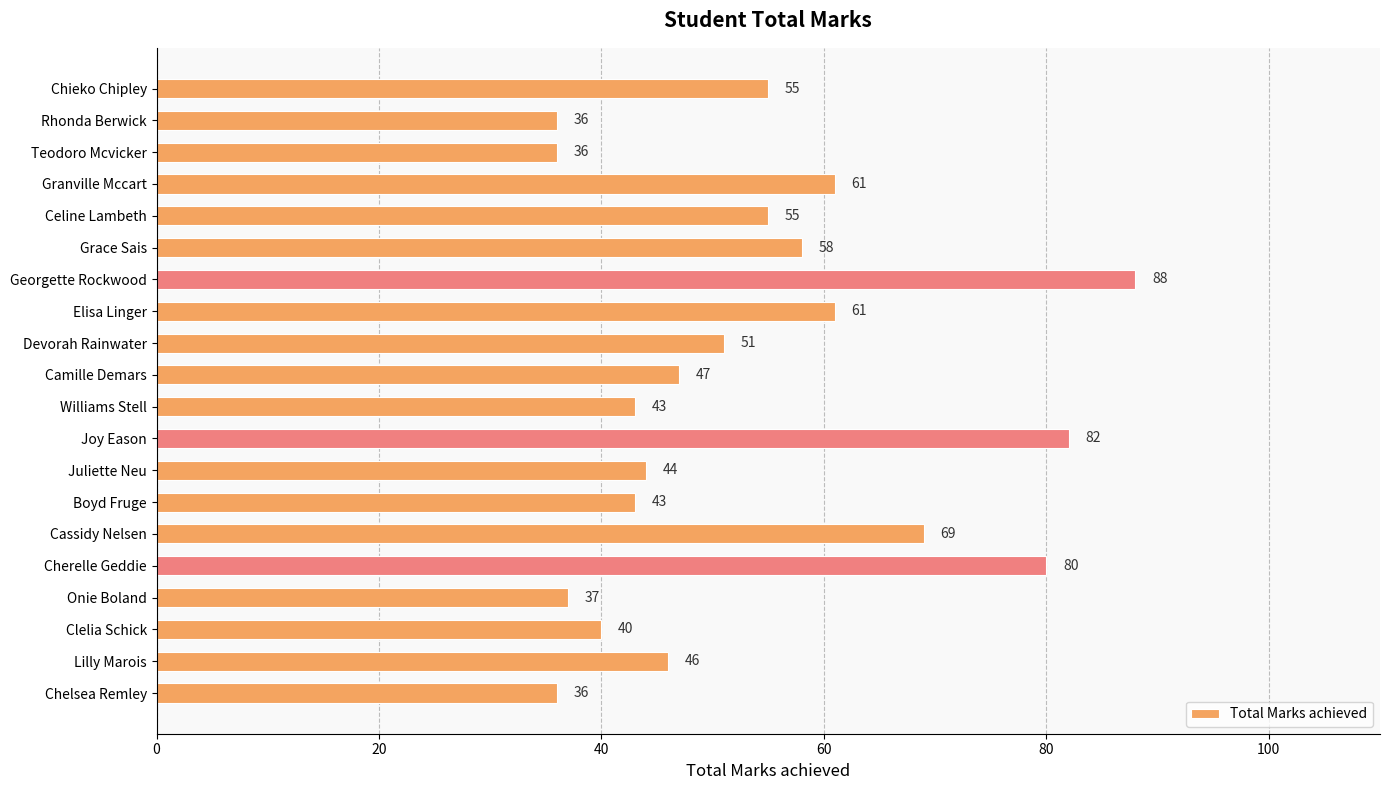

Reading top to bottom, transcribe all the data shown in this chart.

55	36	36	61	55	58	88	61	51	47	43	82	44	43	69	80	37	40	46	36